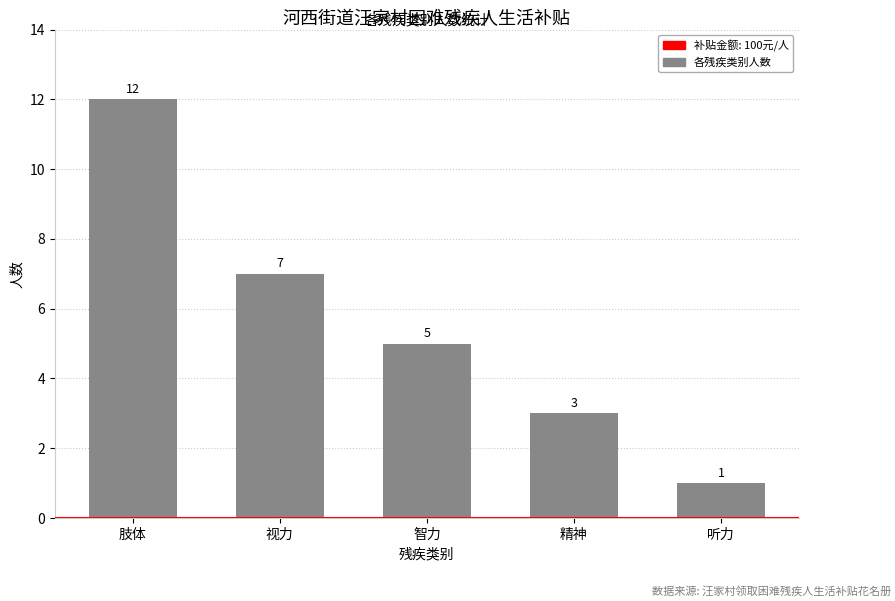

True or false: the data shows 1 at 精神.

False